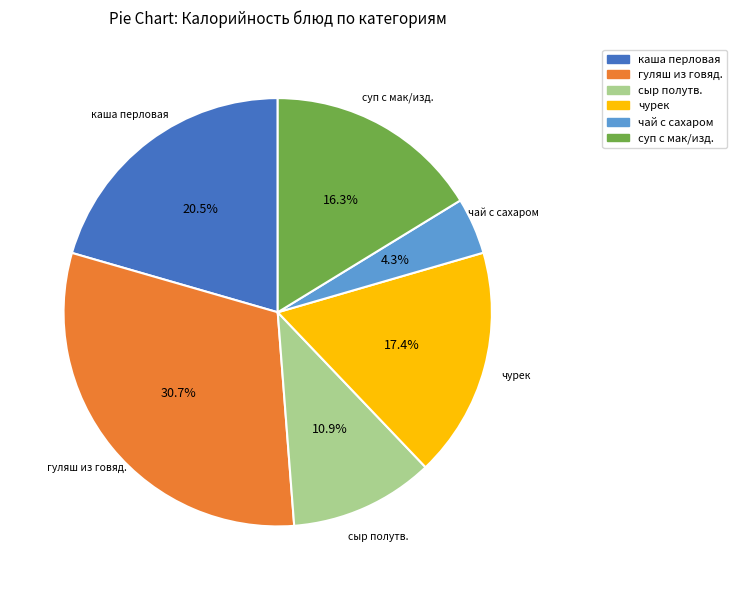

Rank the categories by value from highest to lowest.

гуляш из говяд., каша перловая, чурек, суп с мак/изд., сыр полутв., чай с сахаром